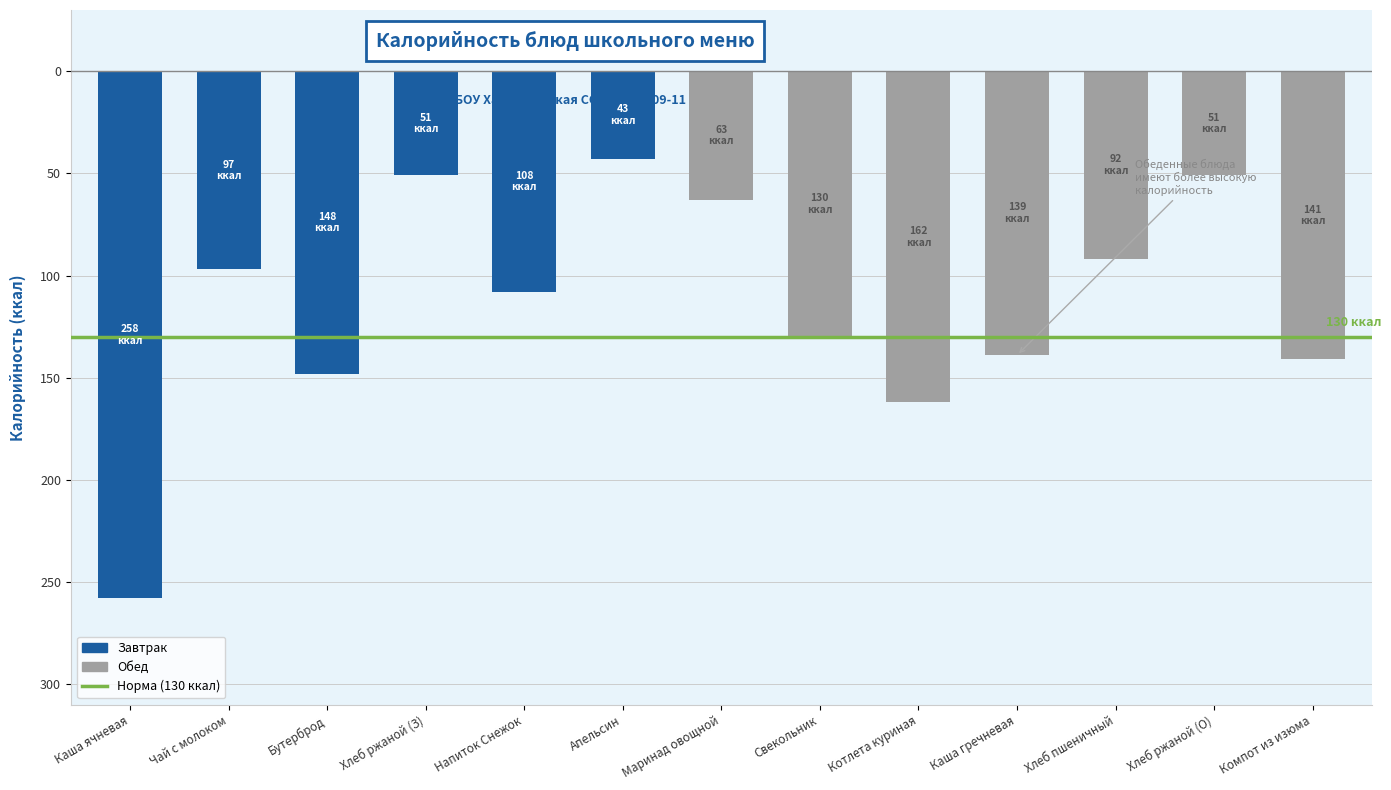

Does the chart contain any negative values?

Yes